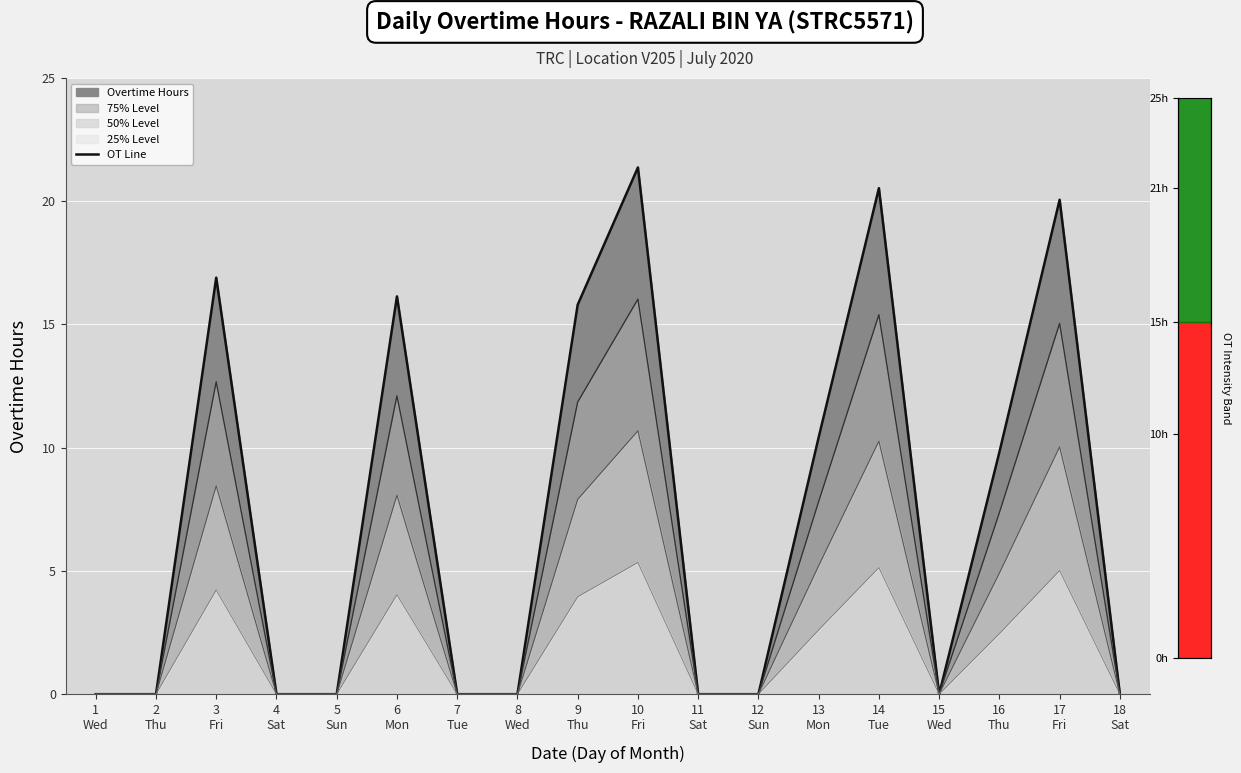

Reading left to right, list all the values displayed in this chart.

1
Wed=0.0	2
Thu=0.0	3
Fri=16.9	4
Sat=0.0	5
Sun=0.0	6
Mon=16.1	7
Tue=0.0	8
Wed=0.0	9
Thu=15.8	10
Fri=21.4	11
Sat=0.0	12
Sun=0.0	13
Mon=10.4	14
Tue=20.5	15
Wed=0.0	16
Thu=9.8	17
Fri=20.1	18
Sat=0.0